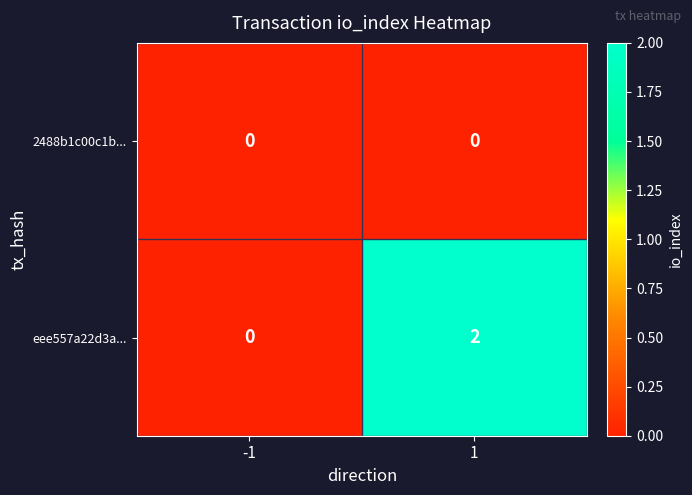

Which series has the largest total across all categories?

eee557a22d3a...